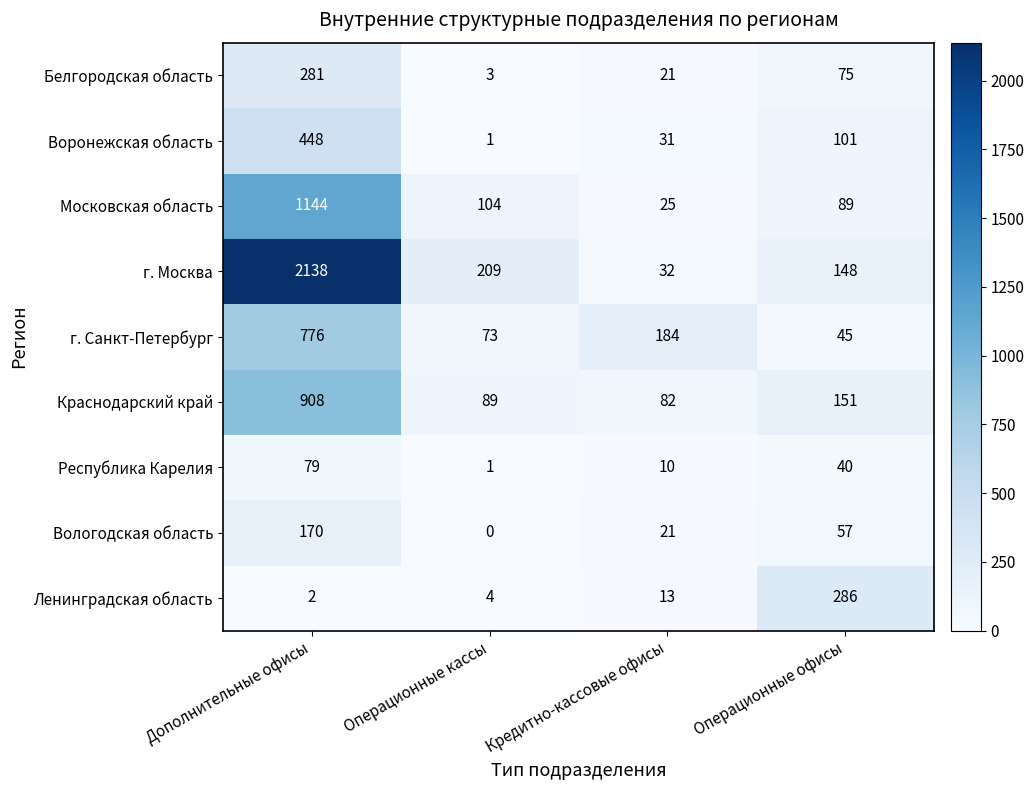

What is the total value across all series at Кредитно-кассовые офисы?

419